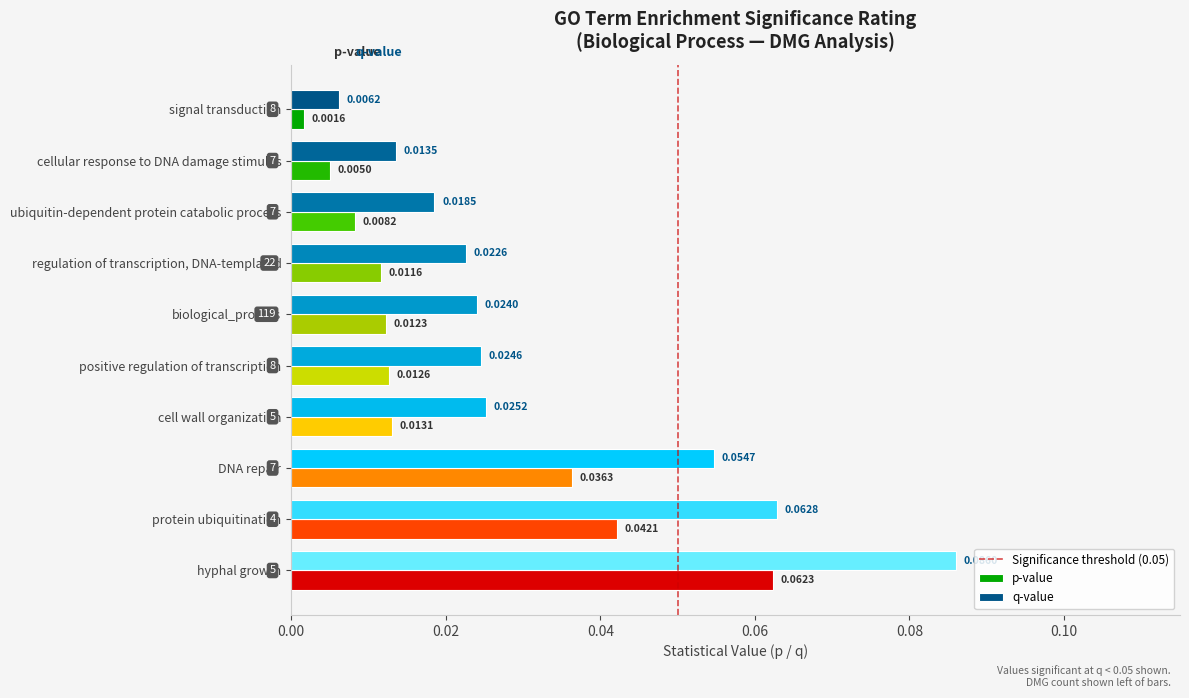

At which label does p-value reach its peak?

hyphal growth